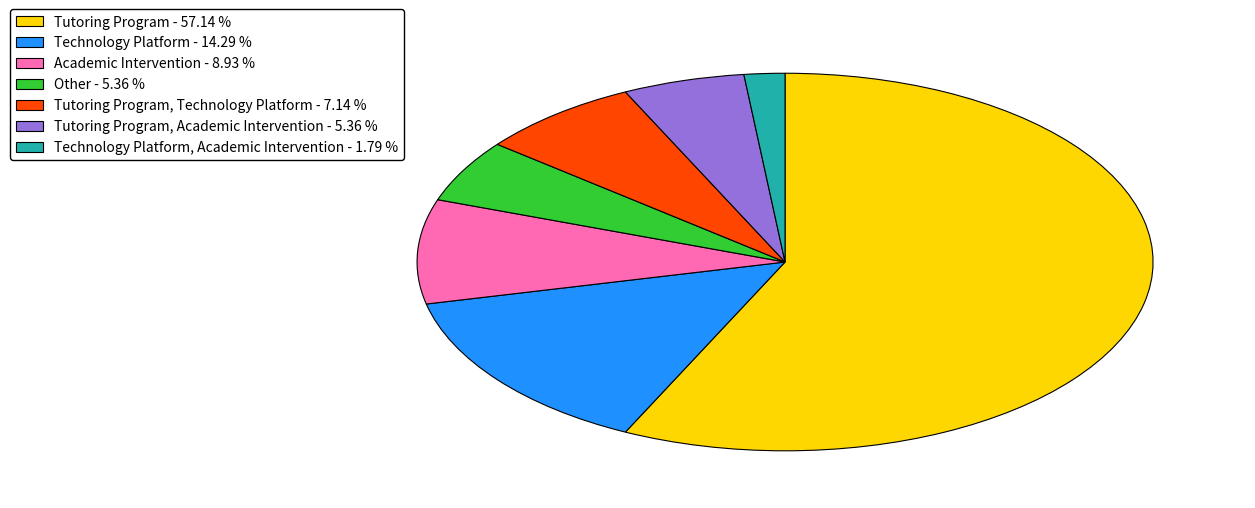

How many slices are in this pie chart?

7